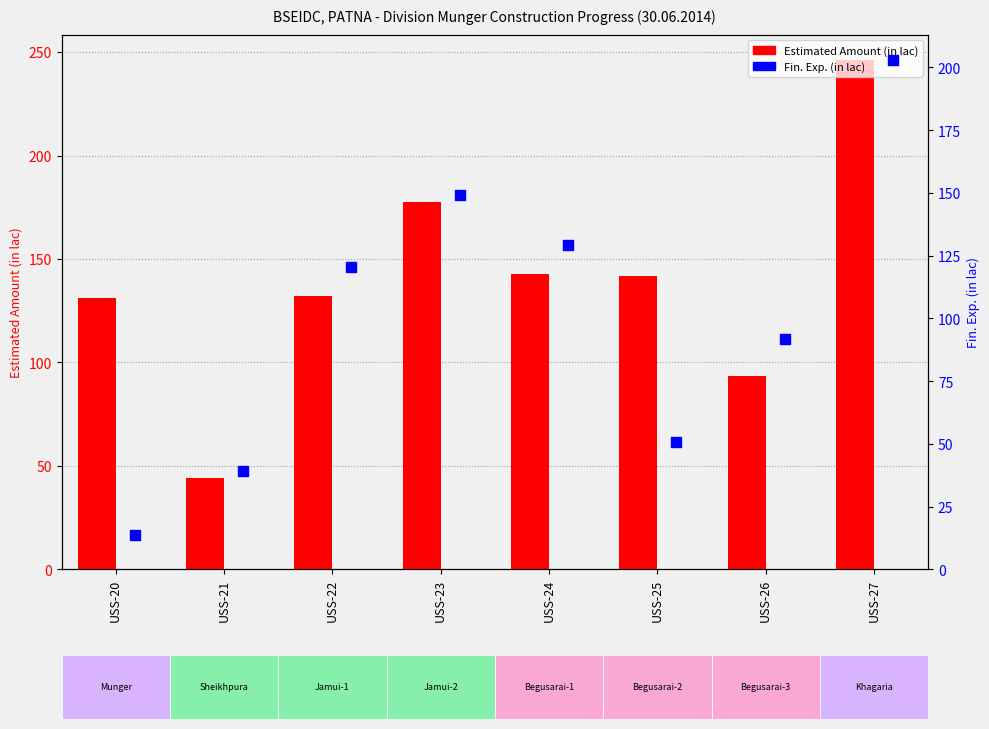

At how many categories does at least one series exceed 193?

1